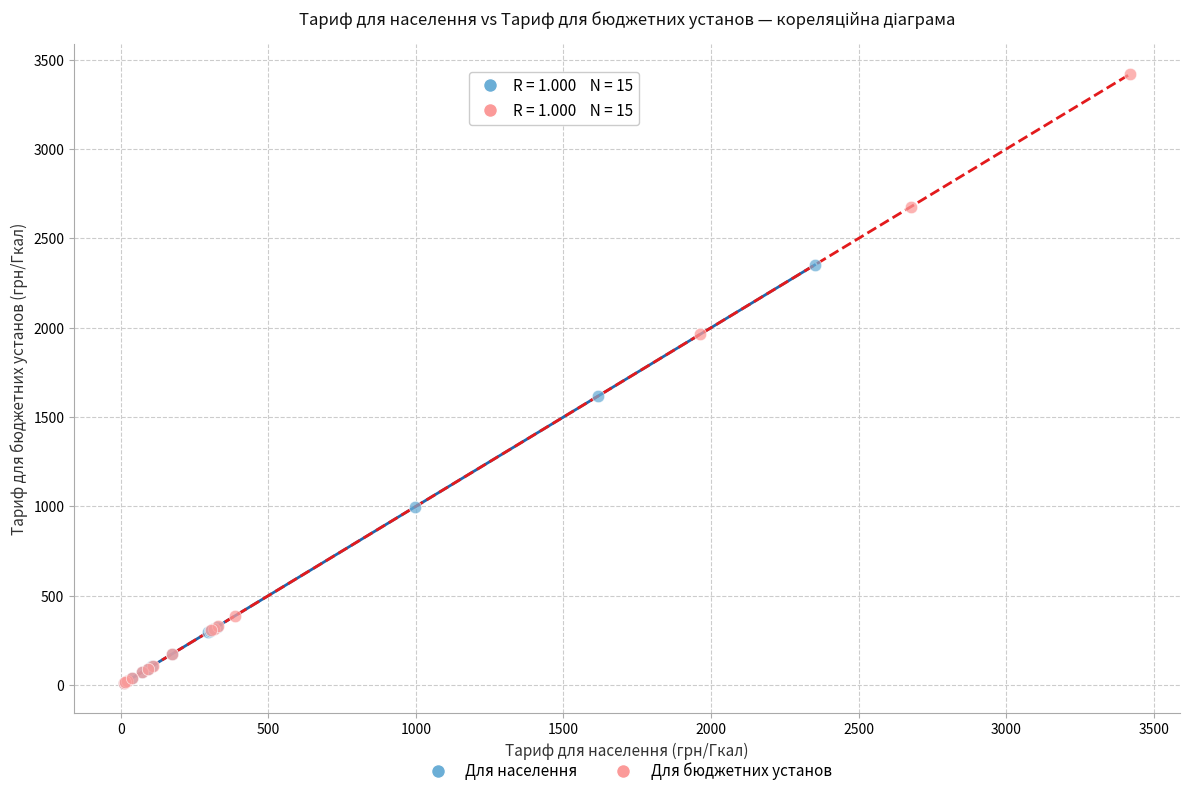

Which series contains the highest Y value?

Для бюджетних установ